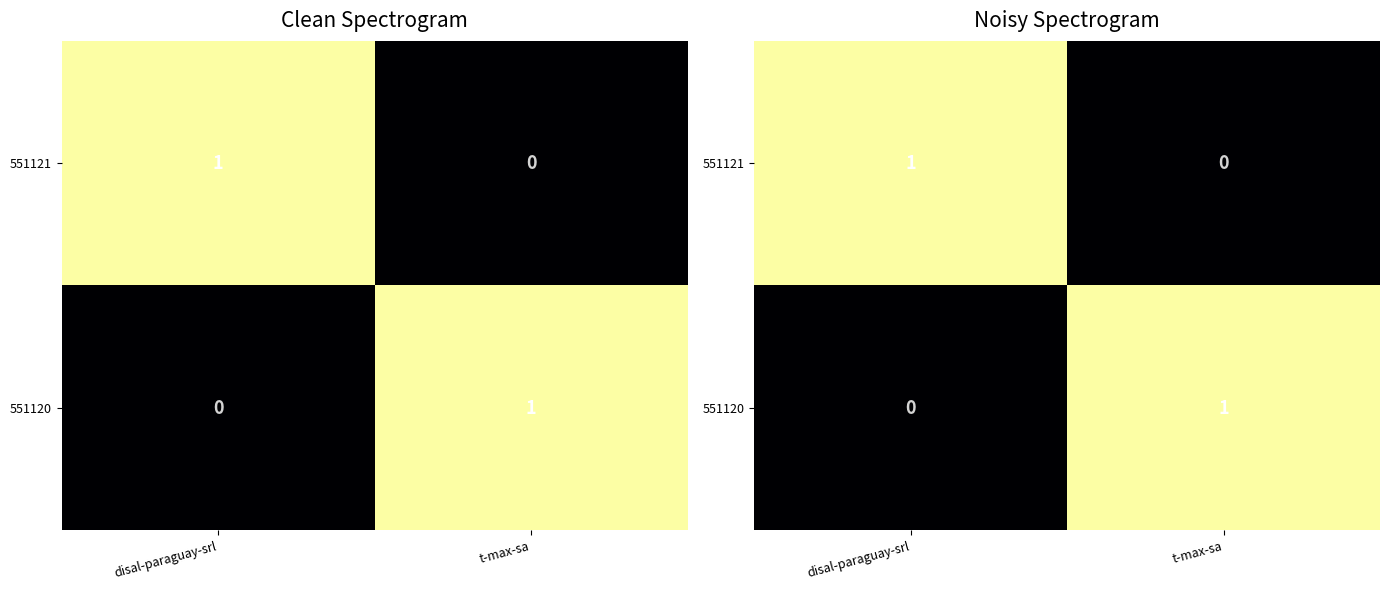

Read the 551120 value at t-max-sa.

1